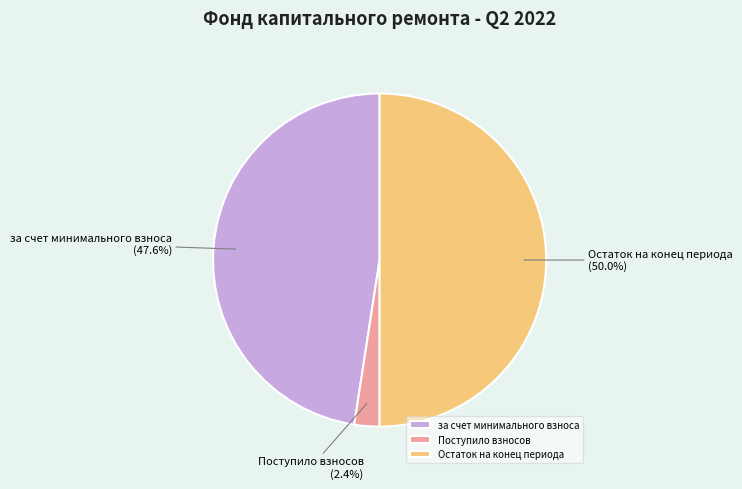

Which slice represents more than half of the pie?

Остаток на конец периода